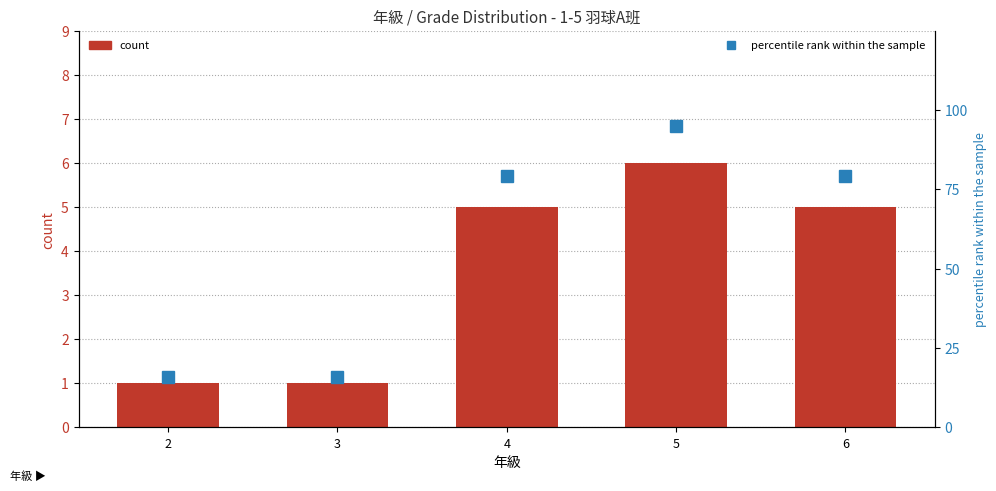

What is the value of the count bar at the 5th from the left?

5.0